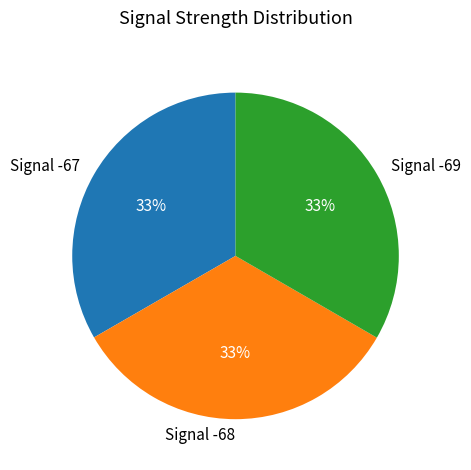

Is it true that Signal -69 is 41% of the pie?

False